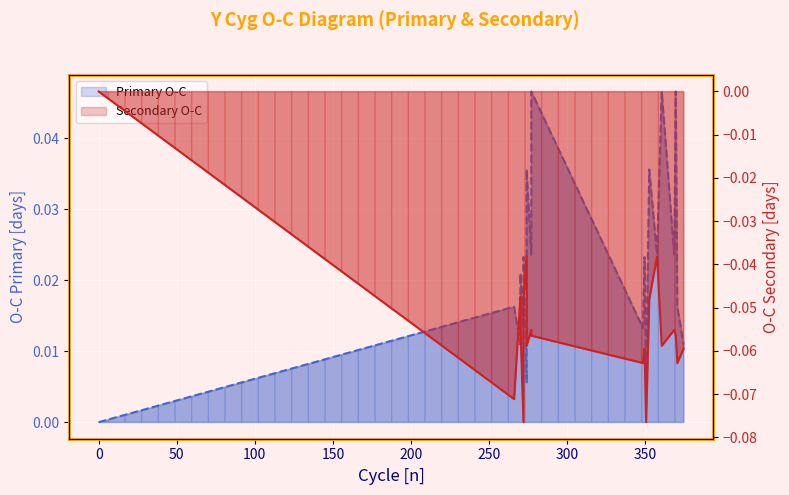

What is the difference between the maximum and minimum values in the Secondary O-C line series?

0.1